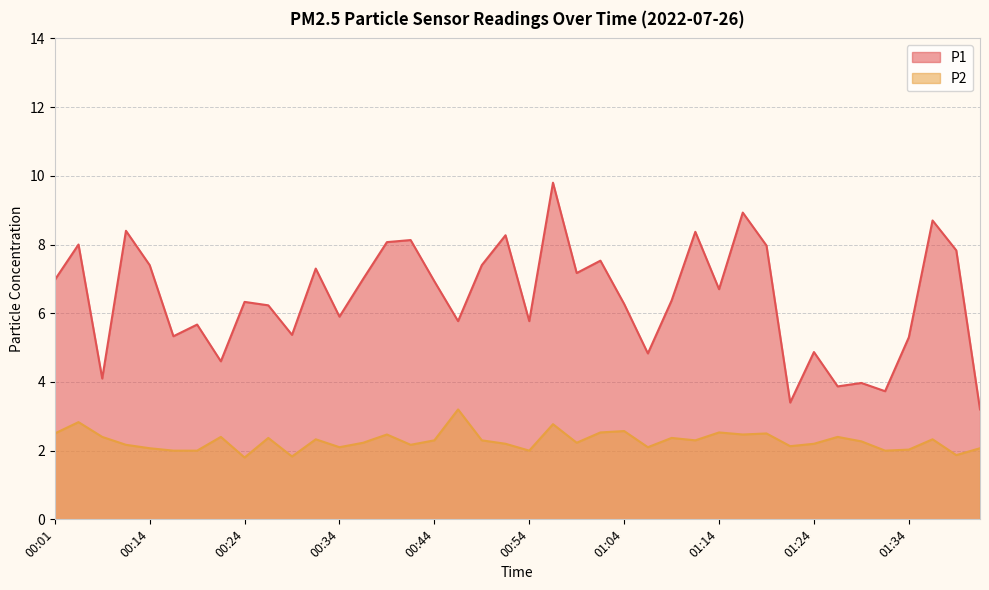

True or false: P1 and P2 intersect in this chart.

False